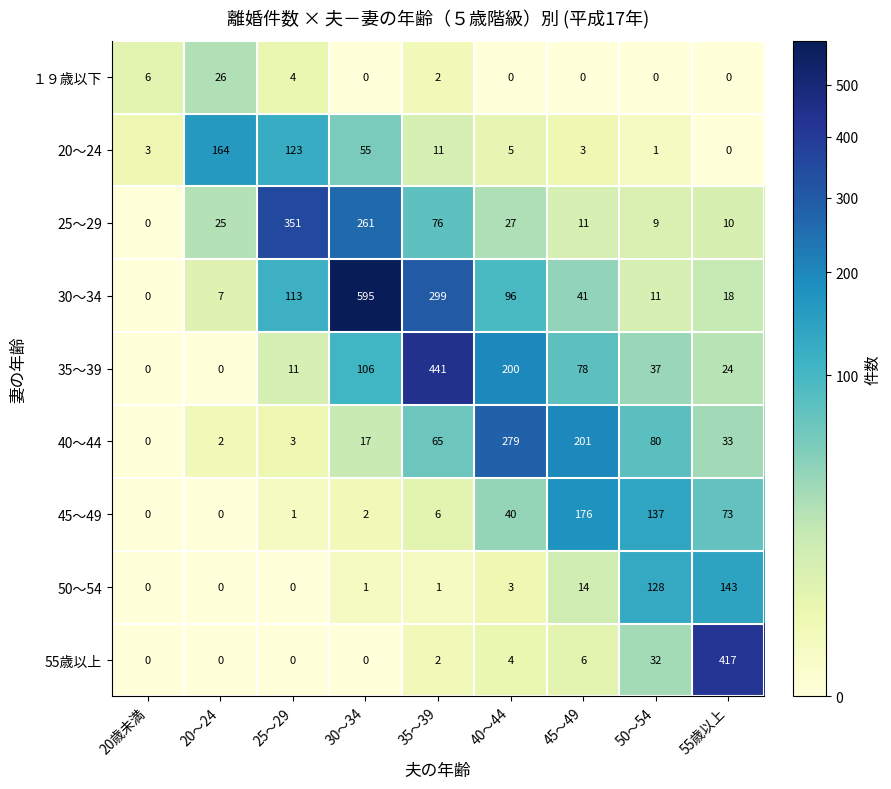

Which series has the widest spread of values?

30～34